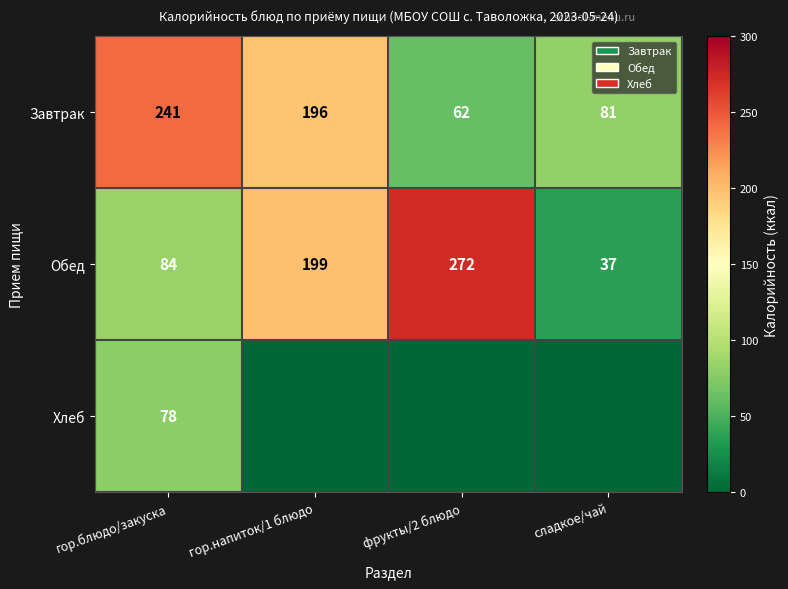

Is it true that Обед equals 37 at сладкое/чай?

True